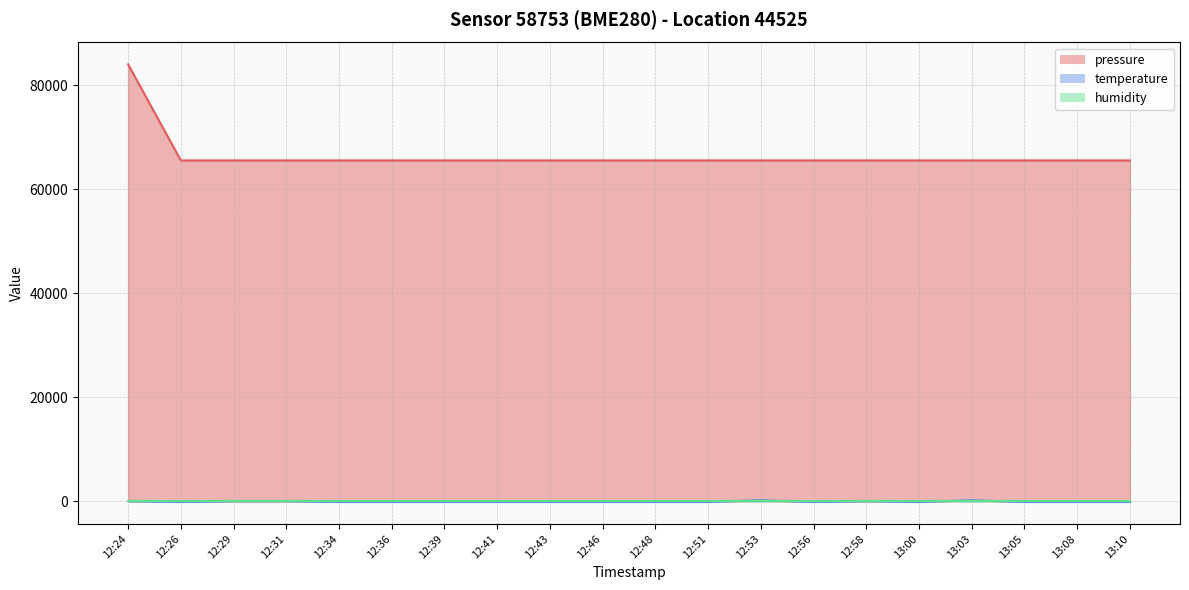

What is the label of the 18th point from the left?

13:05